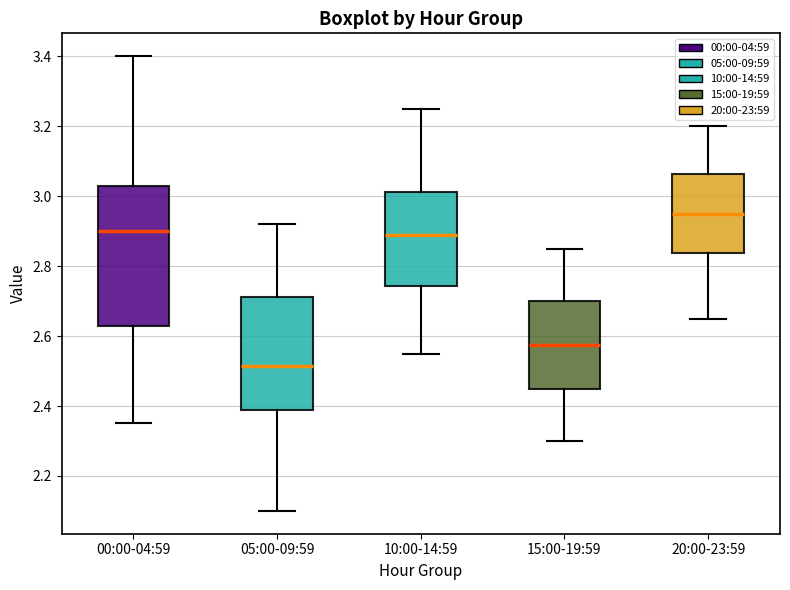

Reading left to right, transcribe this box plot: for each box, give where its median line is, the range the box spans, and where its two whiskers end, as read against the y-axis. The values are not printed on the chart, so give them approximately, as read against the axis.

00:00-04:59: median 2.90, box 2.64 to 3.04, whiskers 2.36 to 3.40
05:00-09:59: median 2.52, box 2.38 to 2.72, whiskers 2.10 to 2.92
10:00-14:59: median 2.90, box 2.74 to 3.02, whiskers 2.56 to 3.26
15:00-19:59: median 2.58, box 2.46 to 2.70, whiskers 2.30 to 2.86
20:00-23:59: median 2.96, box 2.84 to 3.06, whiskers 2.66 to 3.20